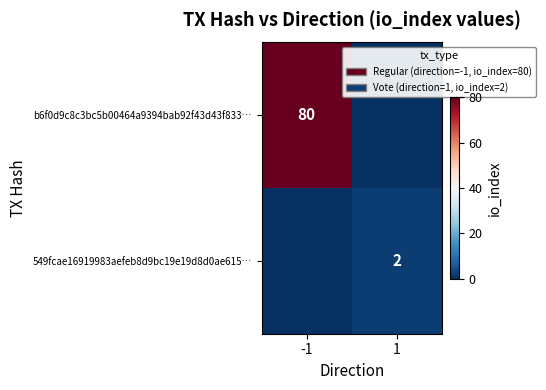

Is it true that b6f0d9c8c3bc5b00464a9394bab92f43d43f833… equals 50 at -1?

False